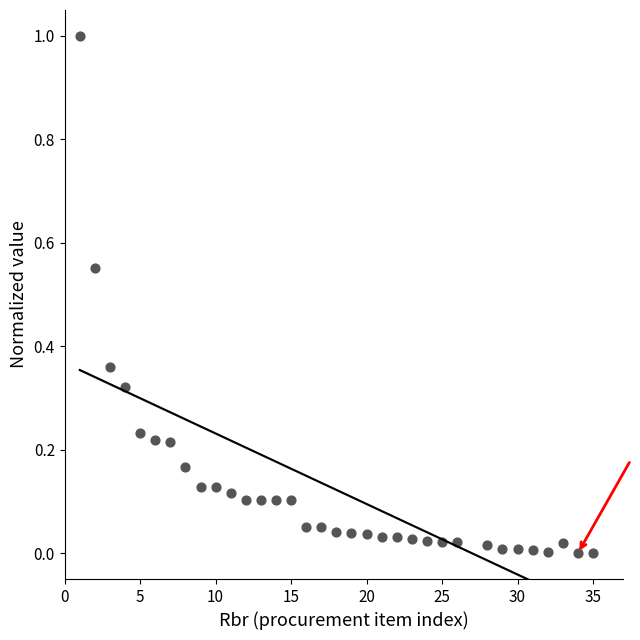

What is the range of Y values (max minus min)?

1.0